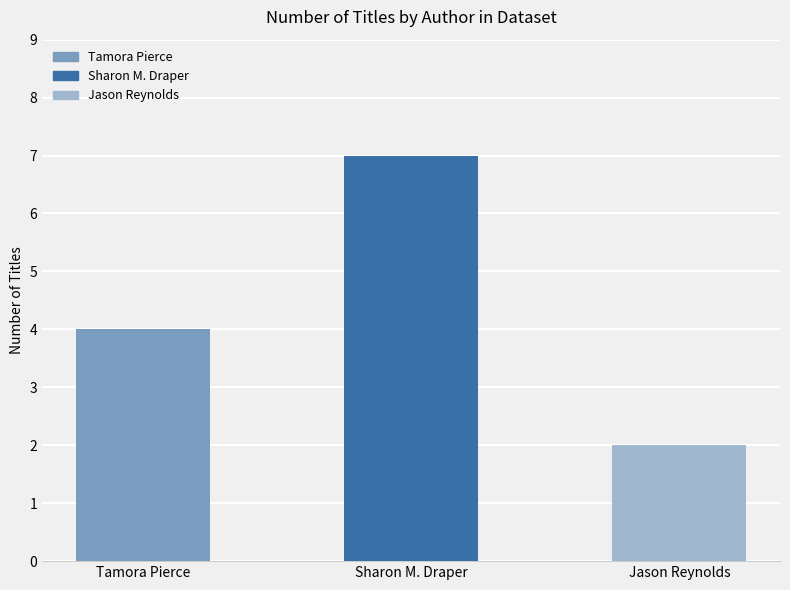

What is the sum of the values at Jason Reynolds and Sharon M. Draper?

9